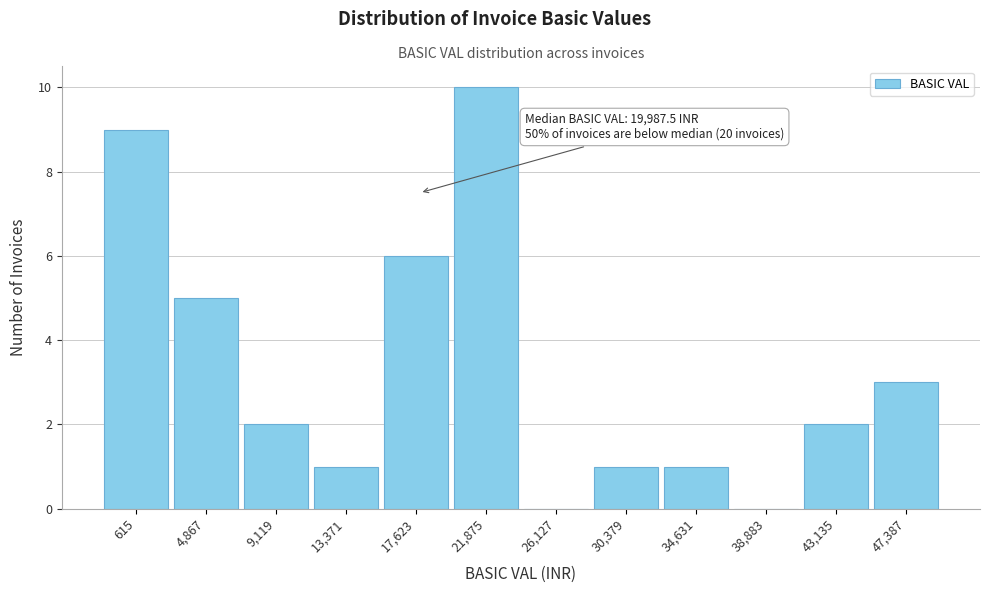

Reading right to left, transcribe all the data shown in this chart.

47,387=3	43,135=2	38,883=0	34,631=1	30,379=1	26,127=0	21,875=10	17,623=6	13,371=1	9,119=2	4,867=5	615=9